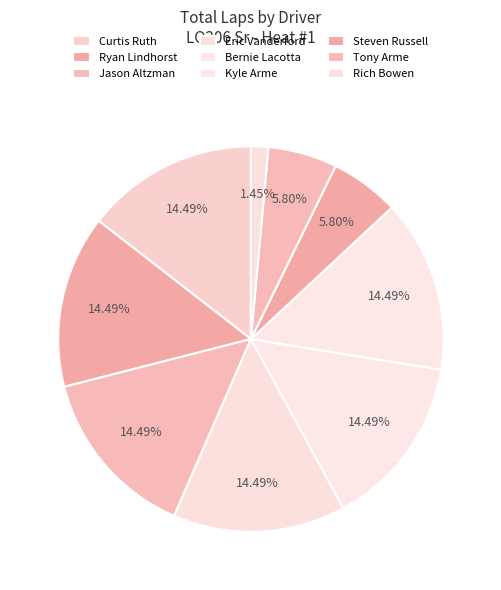

How many segments does this pie chart have?

9